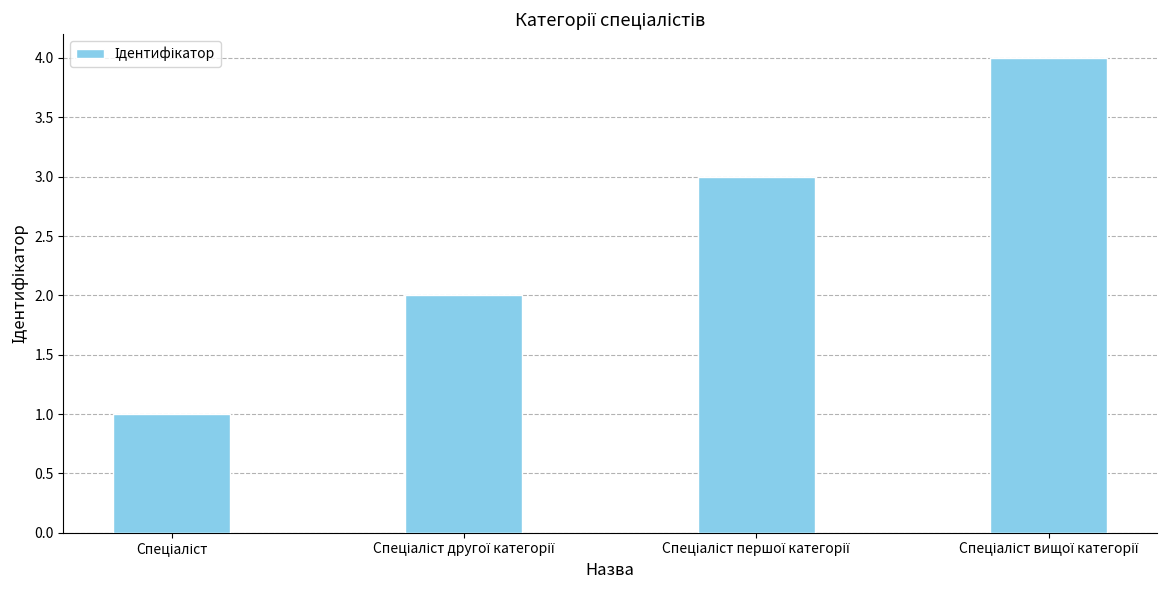

What is the smallest value displayed?

1